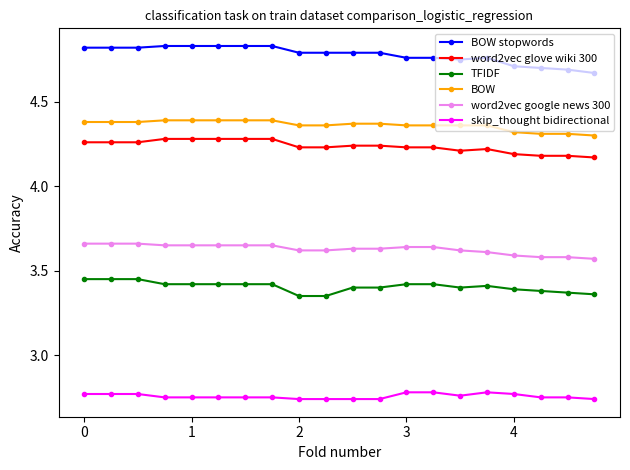

Rank the series by their maximum value, from highest to lowest.

BOW stopwords, BOW, word2vec glove wiki 300, word2vec google news 300, TFIDF, skip_thought bidirectional